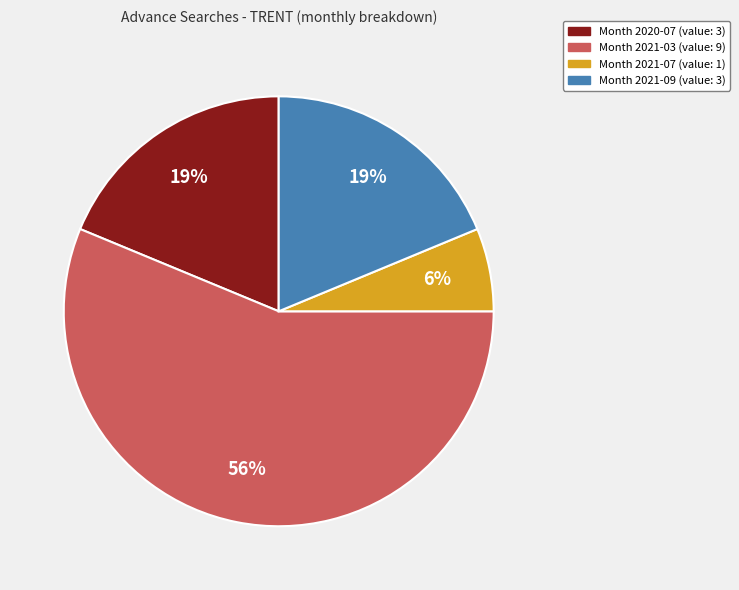

Is there a majority slice in this chart?

Yes